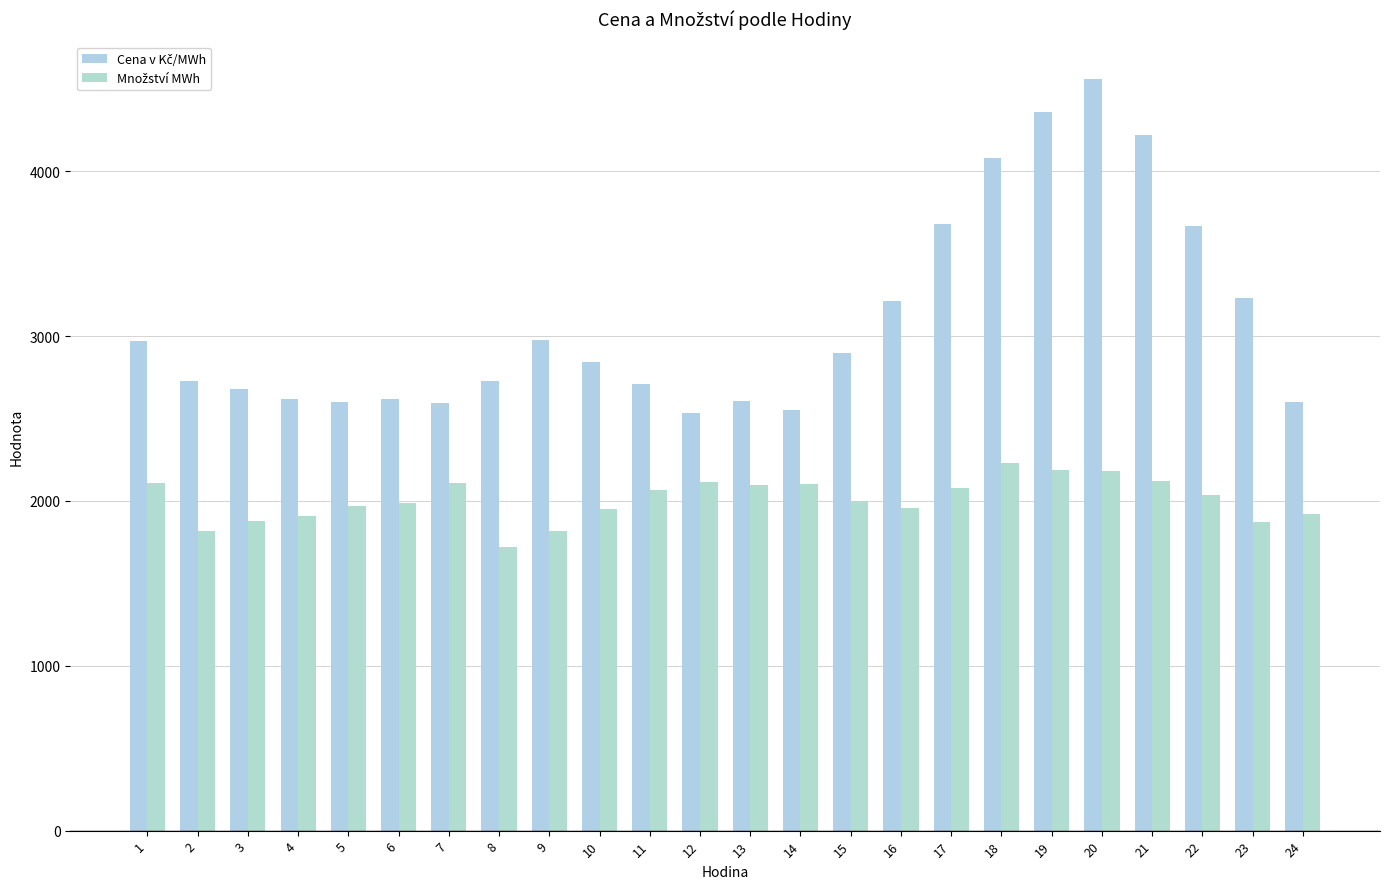

Which series has the largest total across all categories?

Cena v Kč/MWh